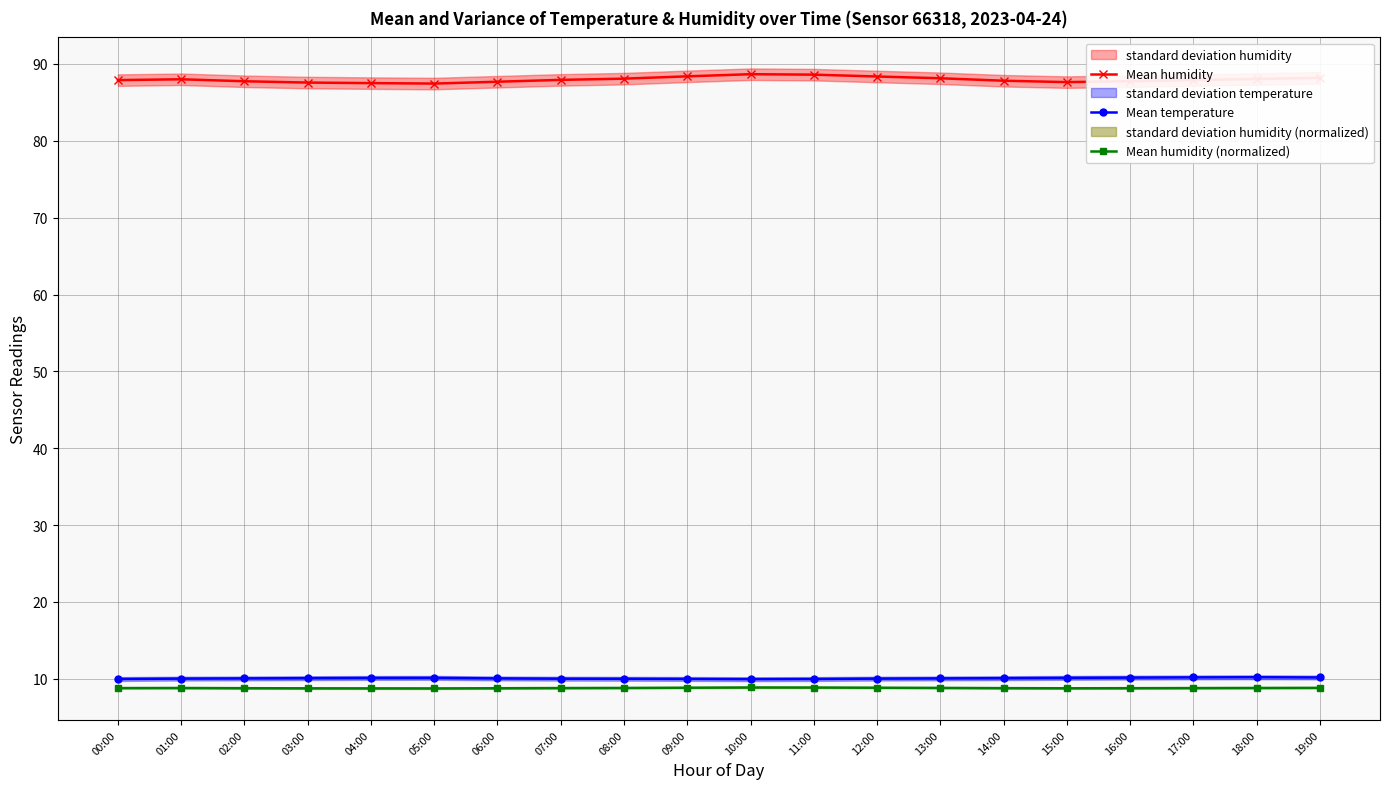

At how many categories does at least one series exceed 47?

20